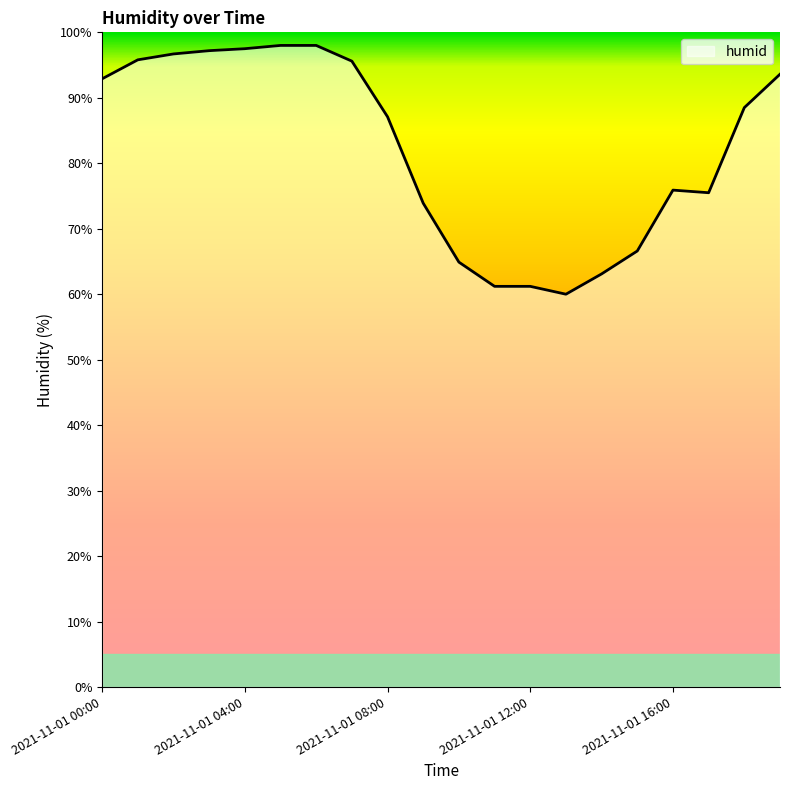

How many categories are shown in the chart?

20